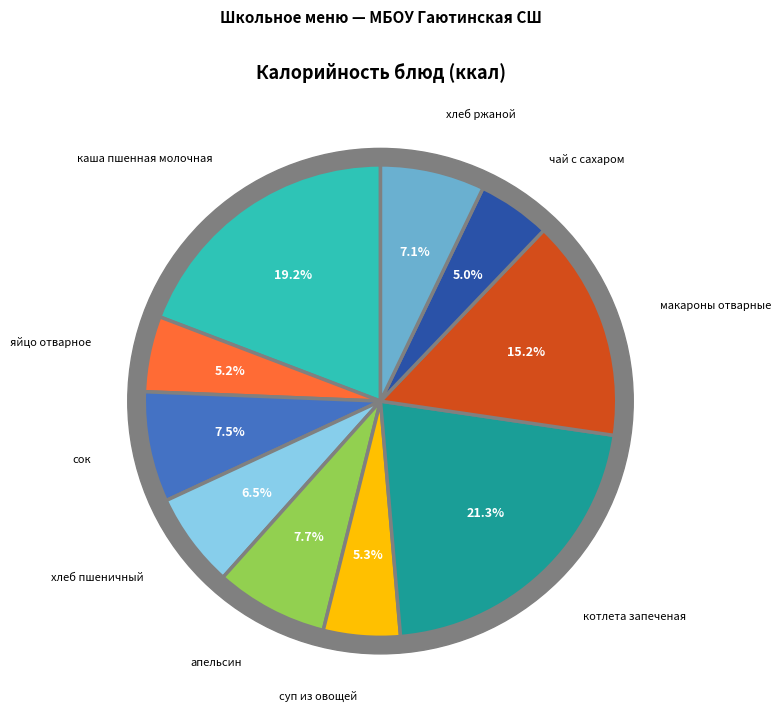

Is хлеб ржаной the majority of the pie?

No